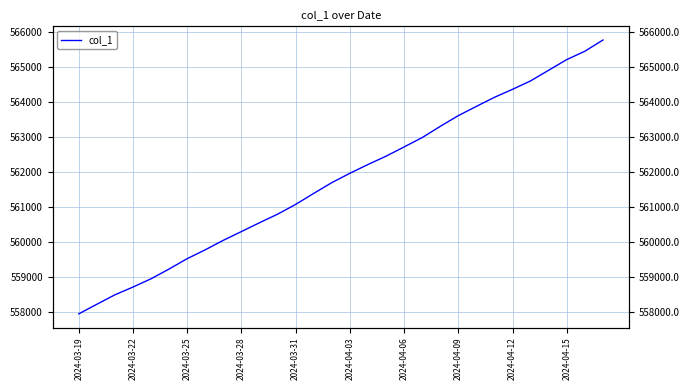

What is the average value?

561809.3